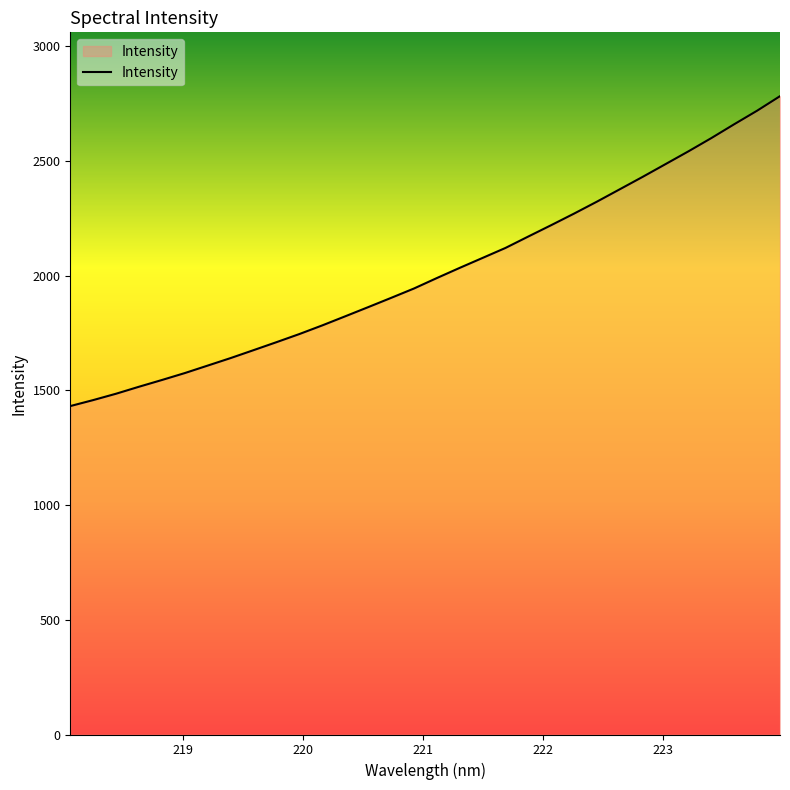

Reading right to left, list all the values displayed in this chart.

2782.2	2718.9	2660.0	2599.6	2542.0	2486.3	2430.7	2376.7	2322.7	2270.5	2220.1	2170.6	2120.7	2077.2	2033.8	1989.4	1943.8	1902.9	1862.6	1822.7	1783.2	1745.5	1710.0	1675.2	1640.8	1608.0	1575.4	1545.1	1515.8	1485.3	1457.6	1431.4